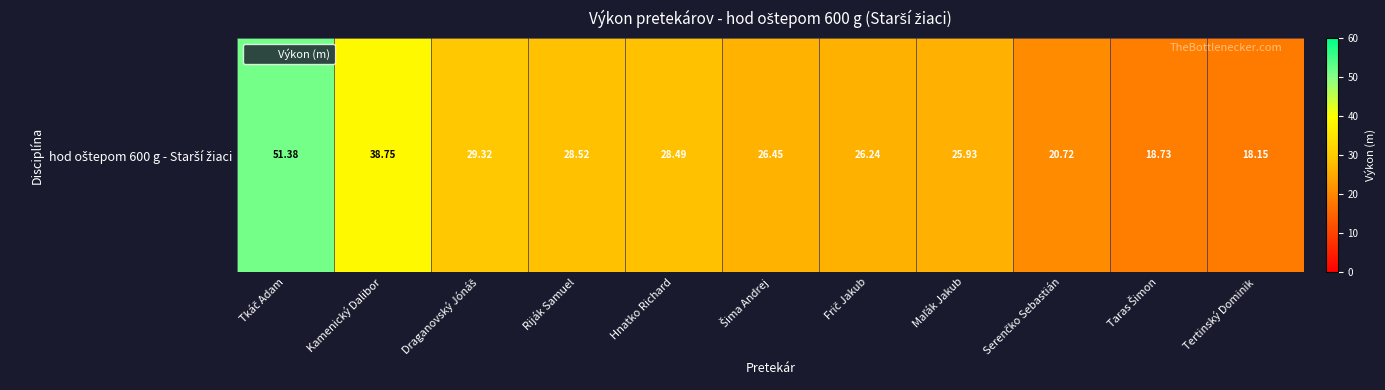

List the labels in order of value, smallest first.

Tertinský Dominik, Taras Šimon, Serenčko Sebastián, Maľák Jakub, Frič Jakub, Šima Andrej, Hnatko Richard, Riják Samuel, Draganovský Jónáš, Kamenický Dalibor, Tkáč Adam